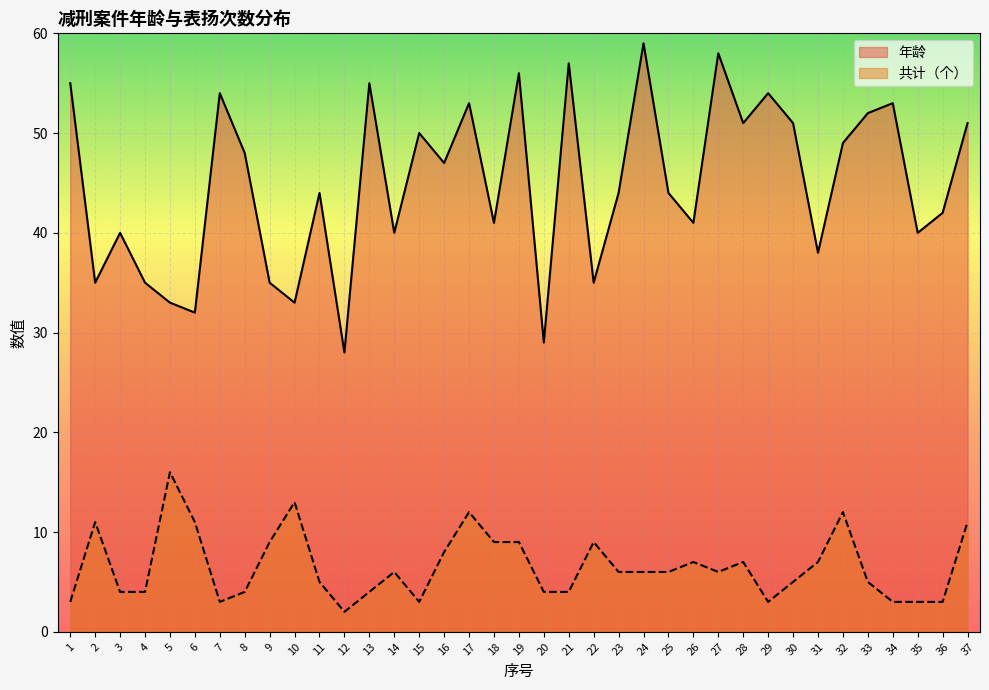

Is the value of 年龄 at 27 greater than the value of 共计（个） at 20?

Yes